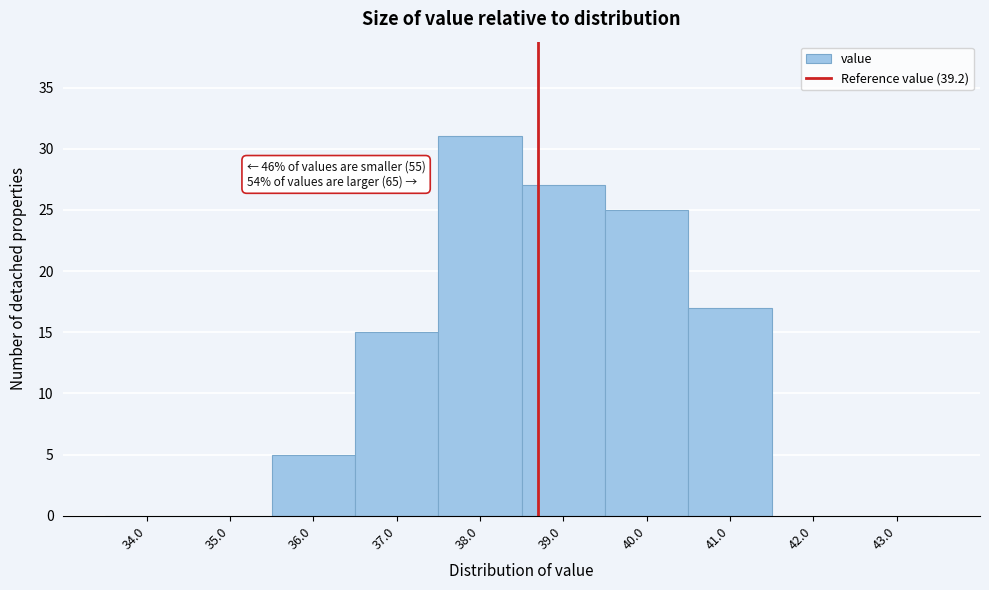

Reading left to right, transcribe all the data shown in this chart.

34.0=0	35.0=0	36.0=5	37.0=15	38.0=31	39.0=27	40.0=25	41.0=17	42.0=0	43.0=0